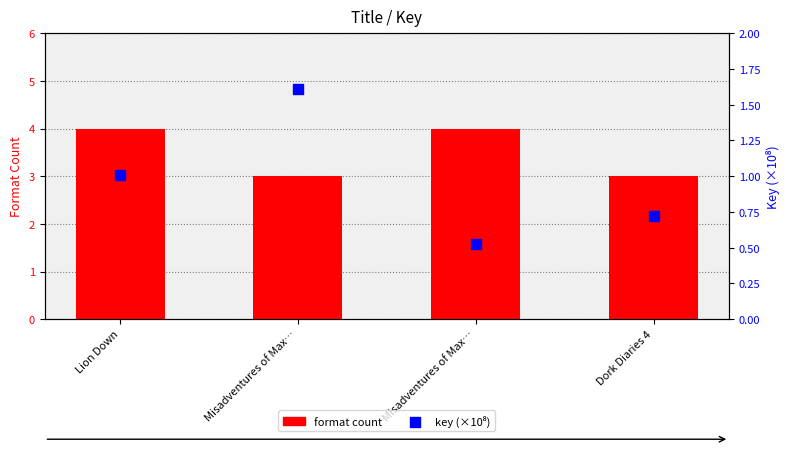

At how many categories does at least one series exceed 0?

4